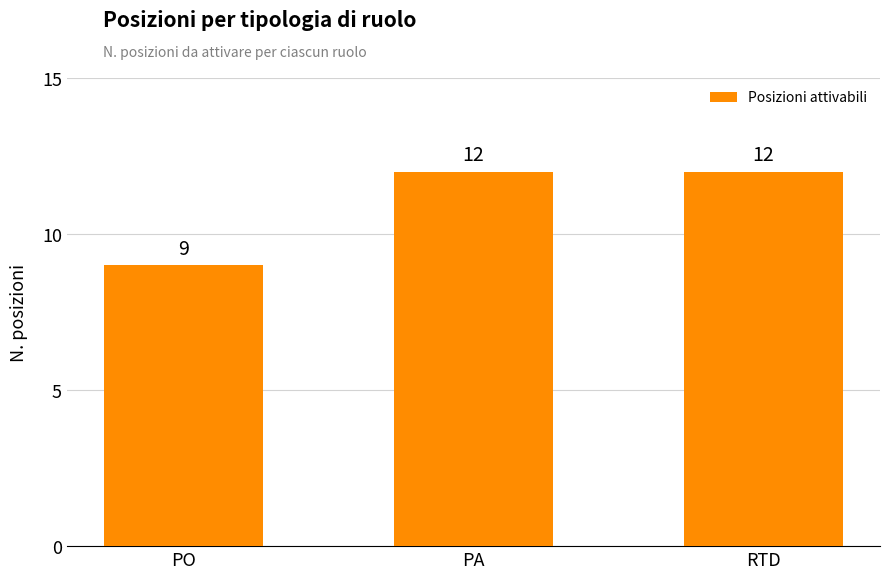

Between PO and PA, which is larger?

PA